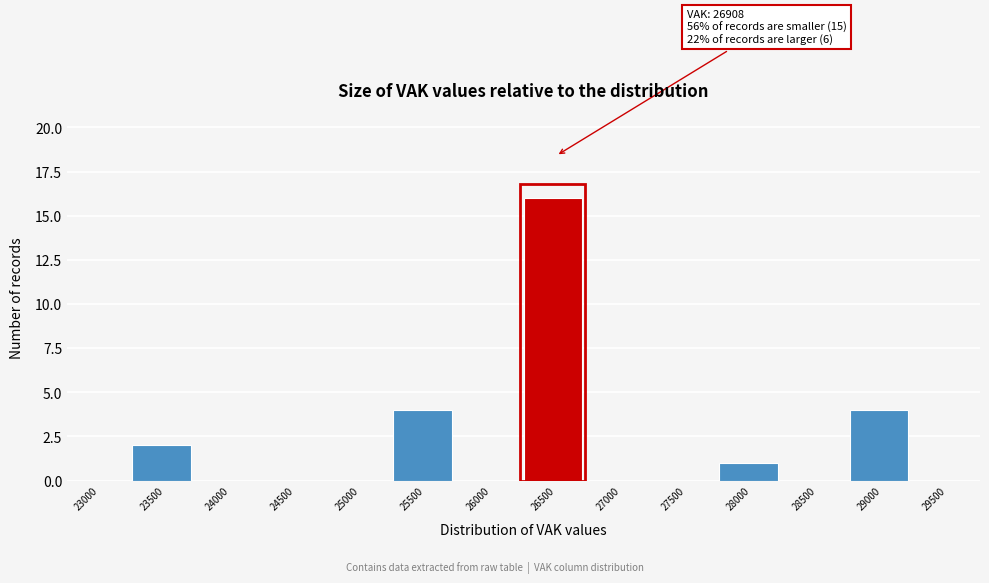

Reading right to left, list all the values displayed in this chart.

29500=0	29000=4	28500=0	28000=1	27500=0	27000=0	26500=16	26000=0	25500=4	25000=0	24500=0	24000=0	23500=2	23000=0